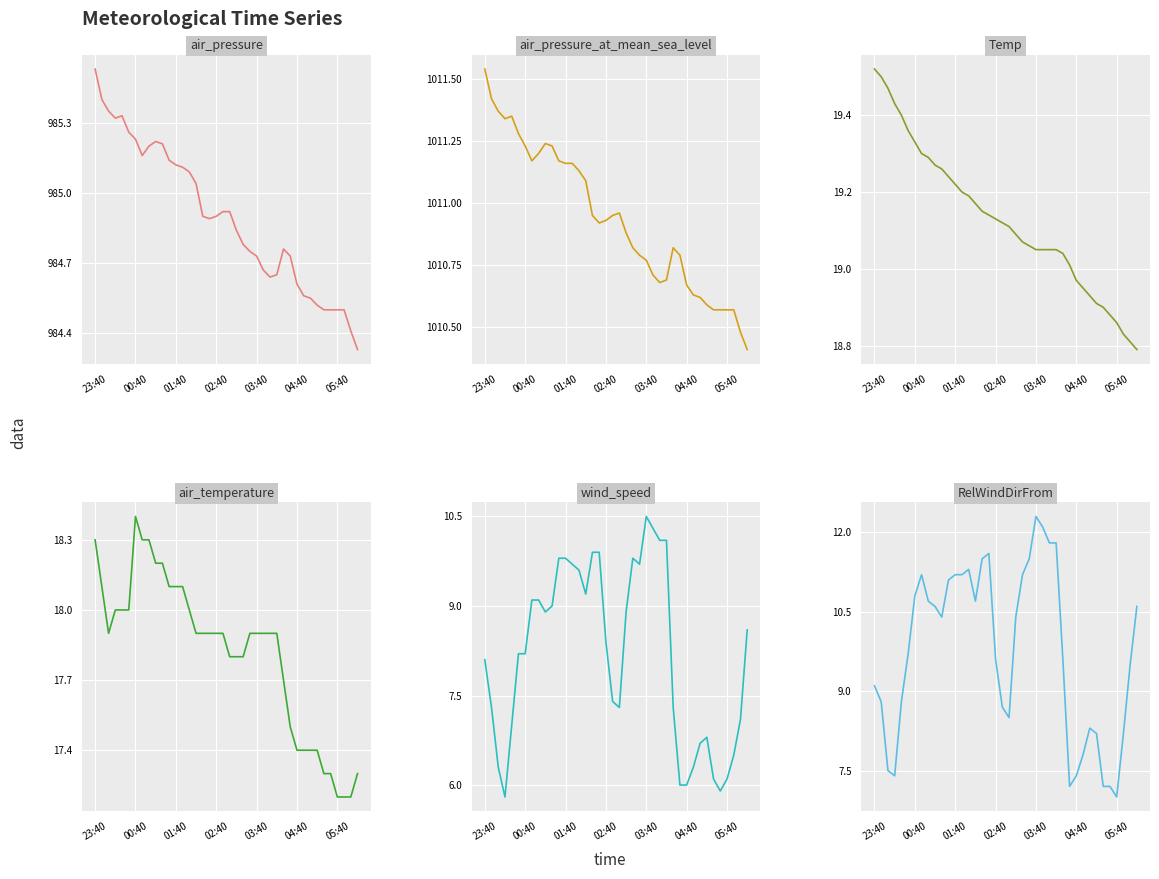

What is the minimum value for air_pressure_at_mean_sea_level?

1010.4